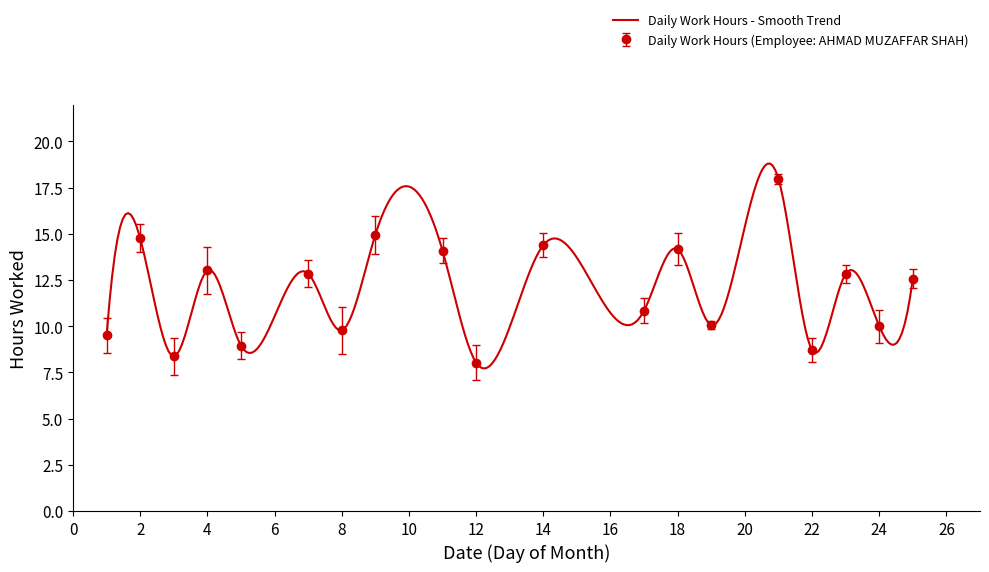

At which category does the data reach its first local valley?

3